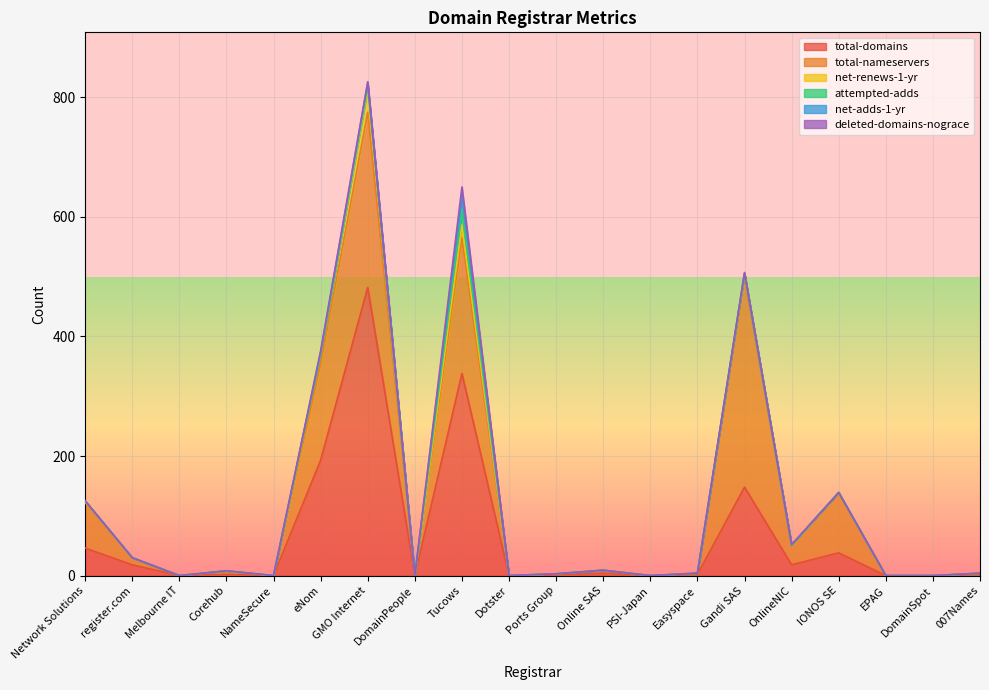

In attempted-adds, how many points are lower than both neighbors (excluding endpoints)?

1